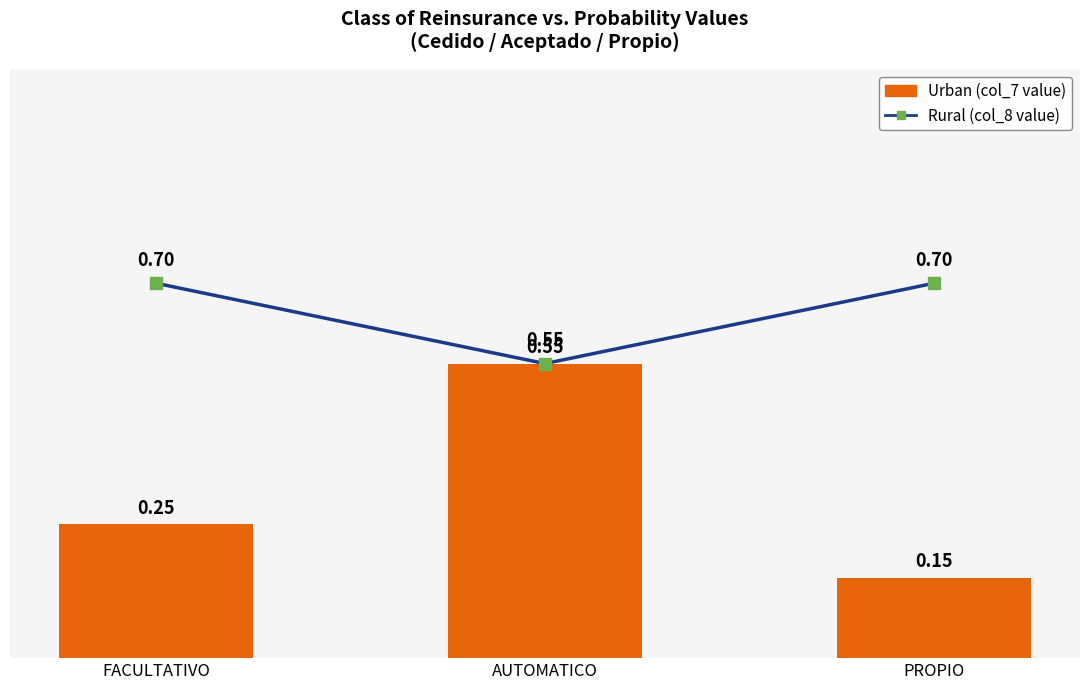

The value of Urban at FACULTATIVO is 0.2. True or false?

True